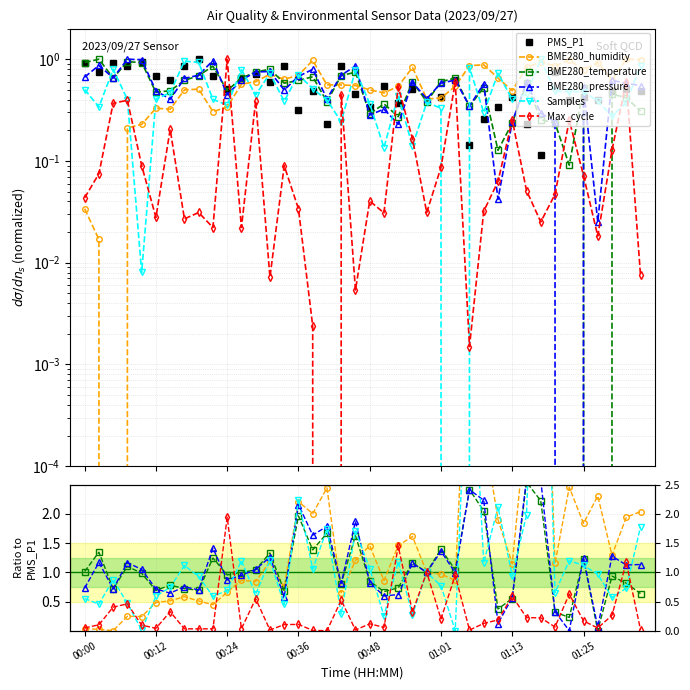

At 13, list the series in order from largest to smallest.

BME280_temperature, BME280_pressure, Samples, BME280_humidity, PMS_P1, Max_cycle